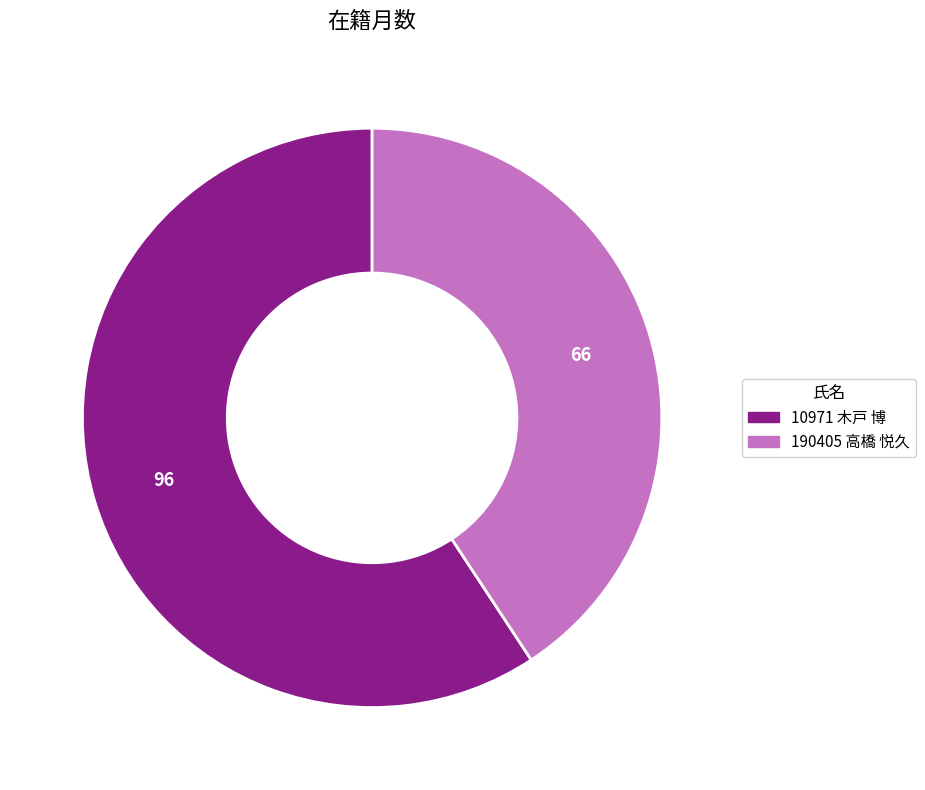

What is the ratio of the value at 10971 木戸 博 to the value at 190405 高橋 悦久?

1.5